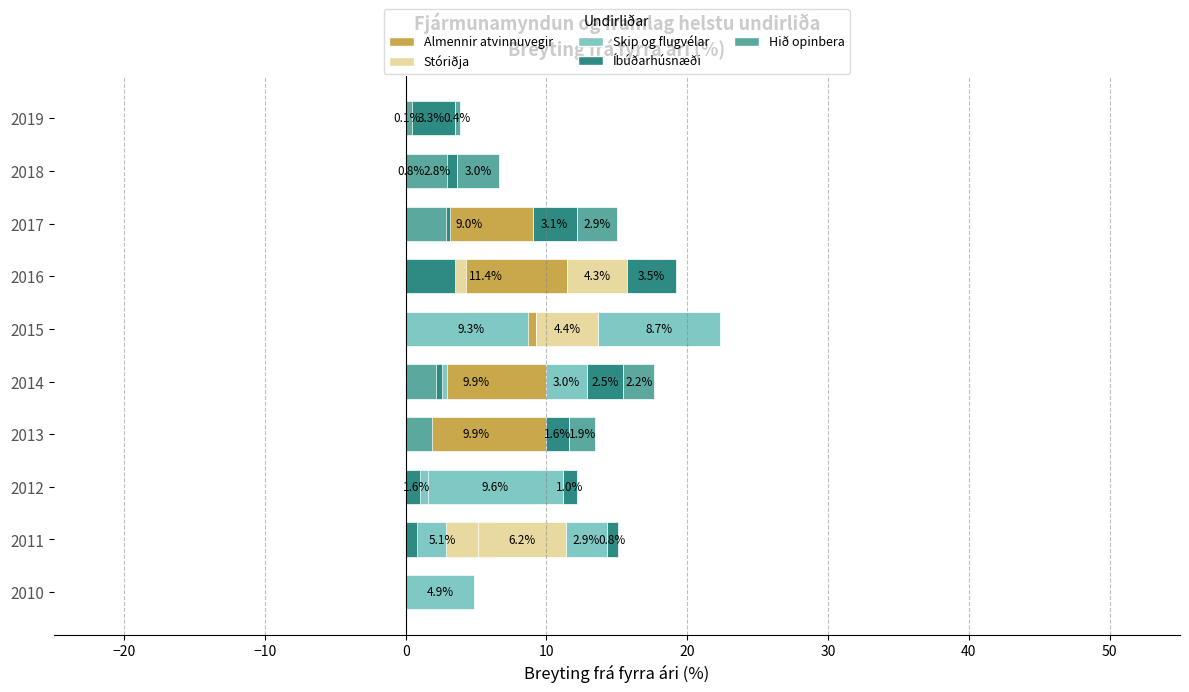

What is the average value of the Skip og flugvélar series?

3.0